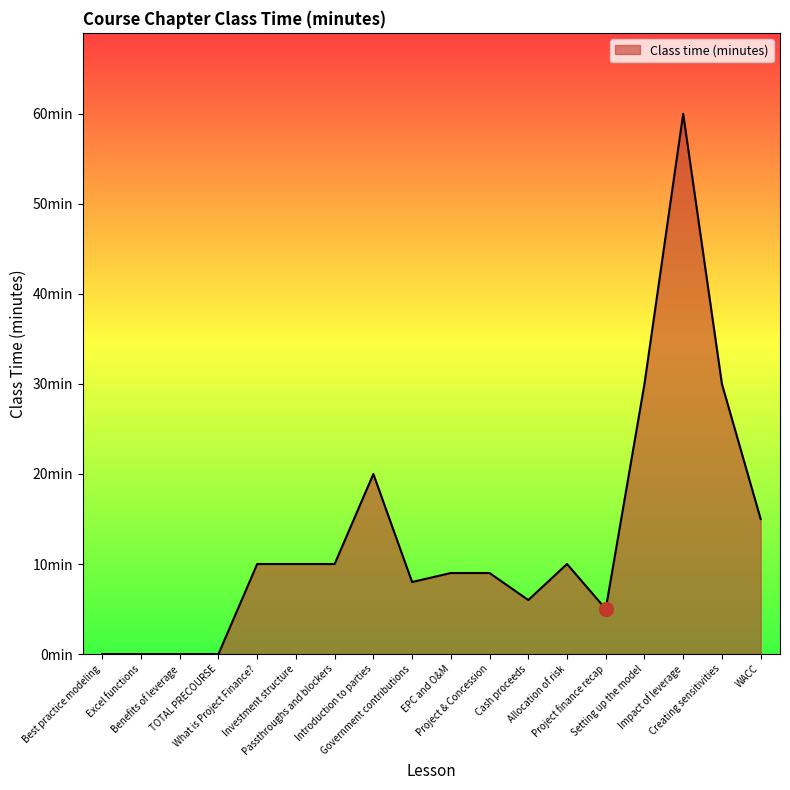

Is this an area chart (filled region under the line)?

Yes